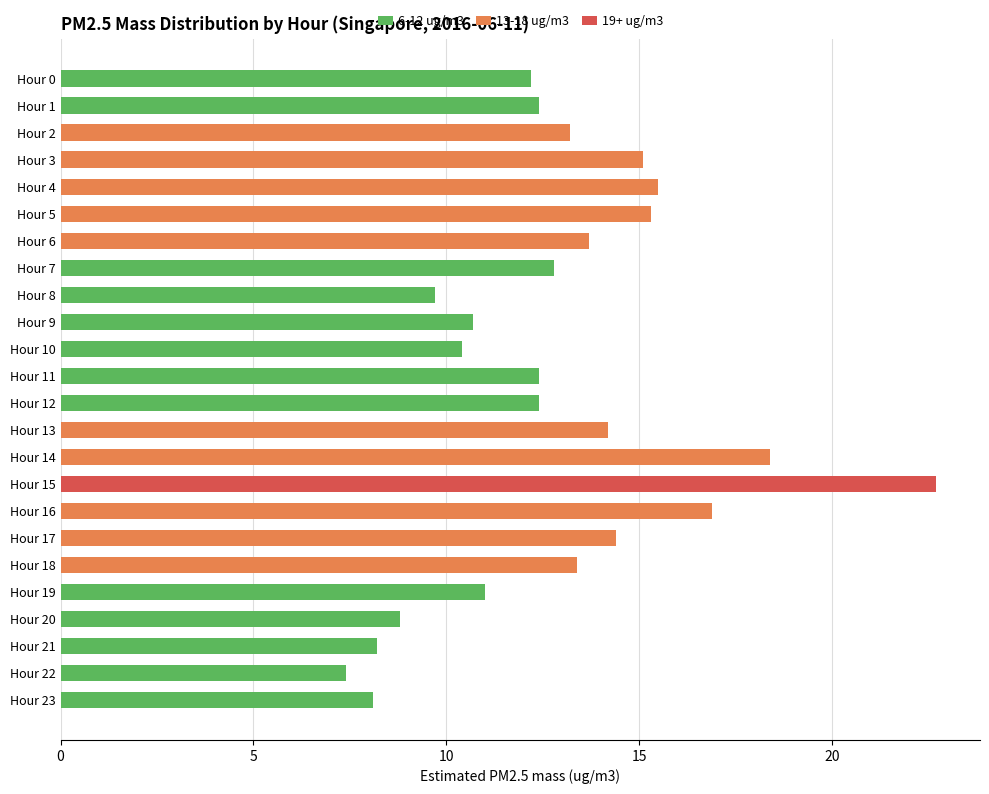

The 6-12 ug/m3 series shows 5.3 at Hour 19. True or false?

False